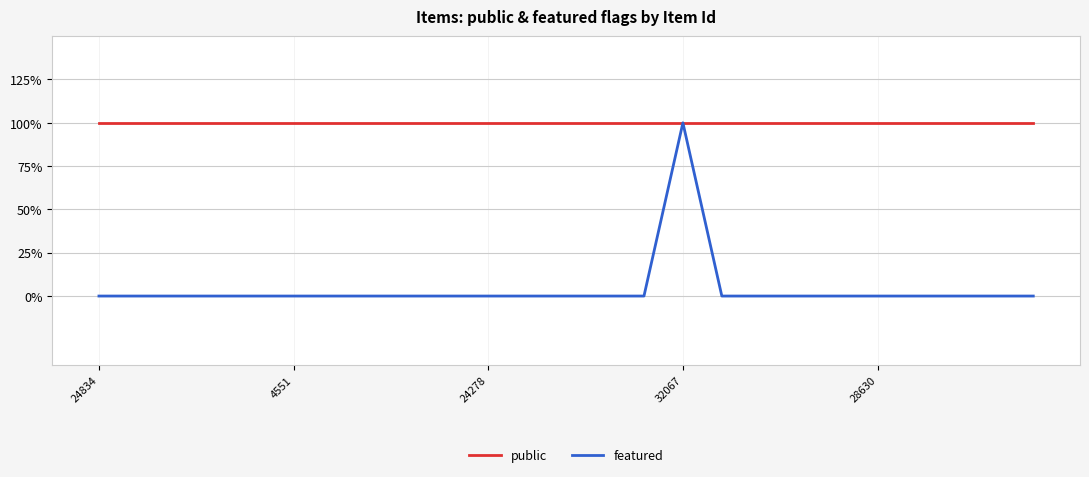

Does the chart have visible grid lines?

Yes